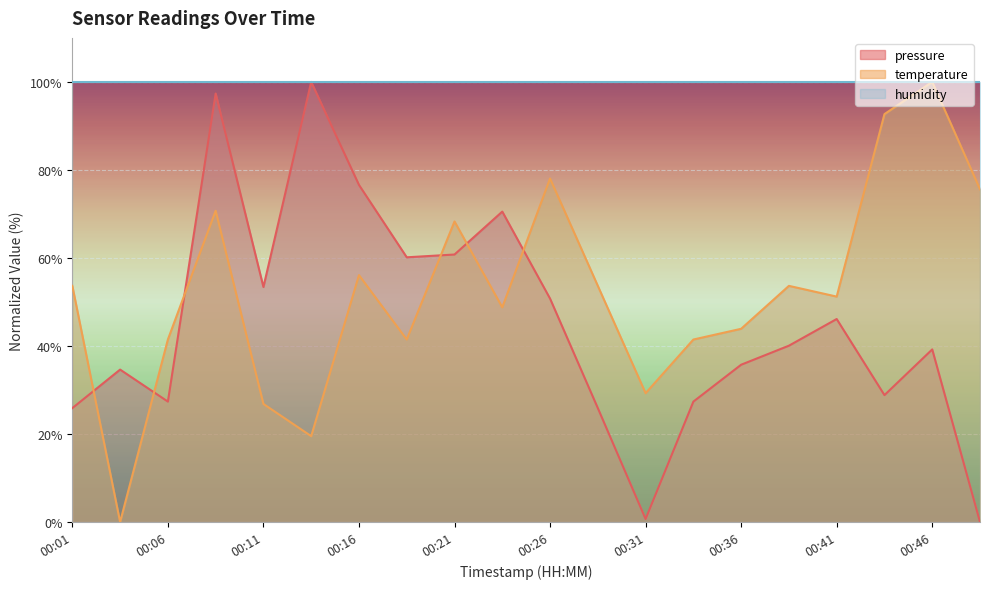

At which category does temperature reach its first local peak?

00:09